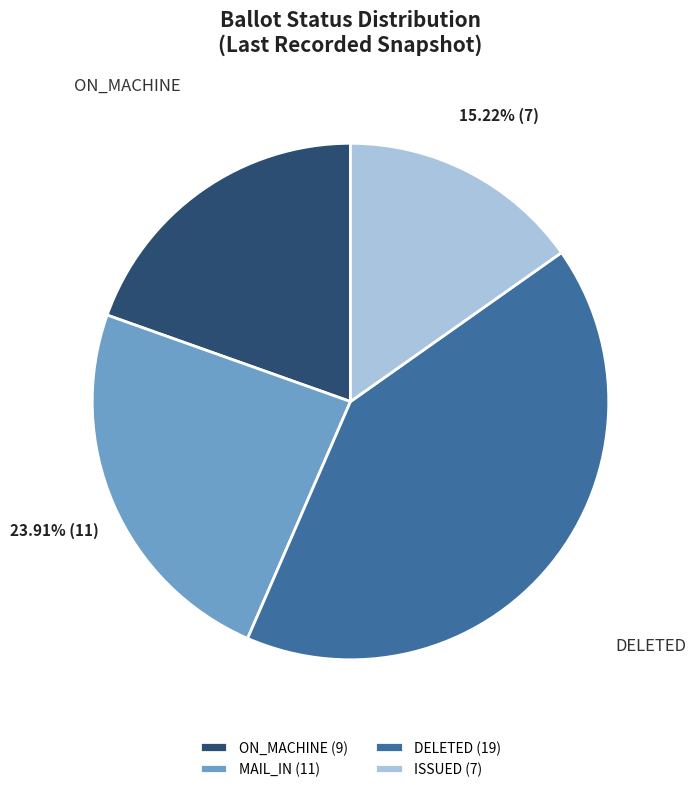

What is the ratio of the value at ON_MACHINE to the value at MAIL_IN?

0.8